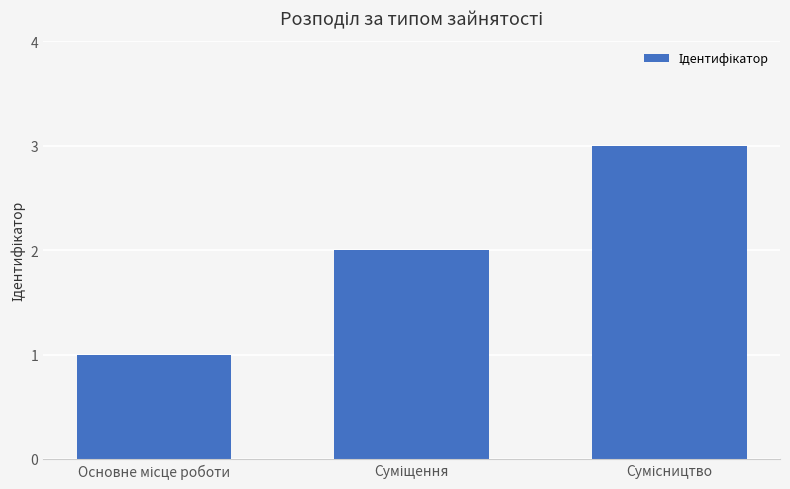

What is the greatest value displayed?

3